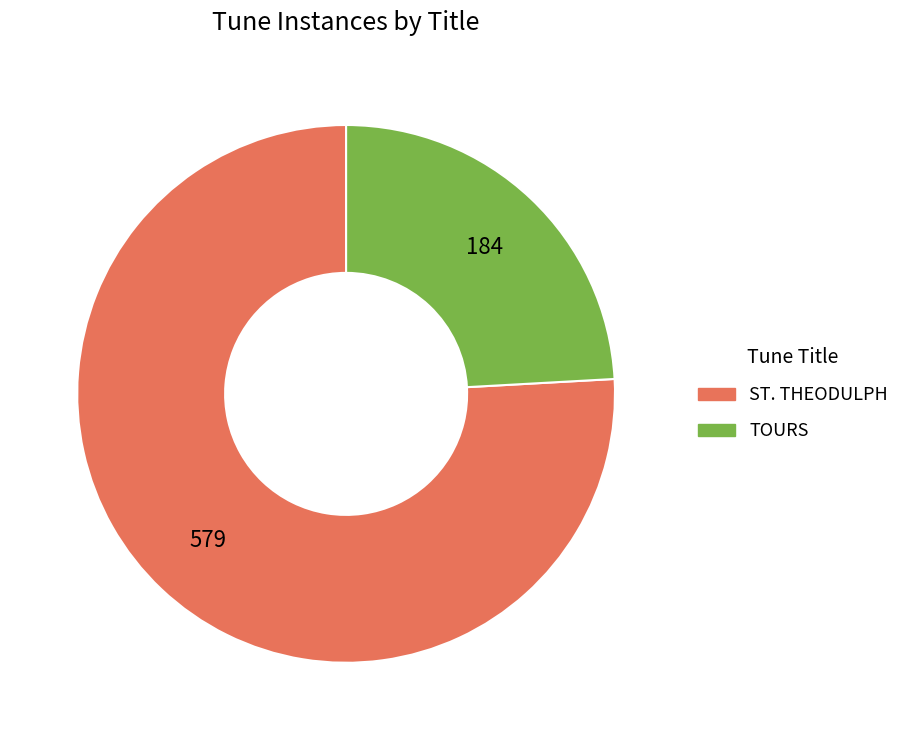

What is the ratio of the value at ST. THEODULPH to the value at TOURS?

3.1